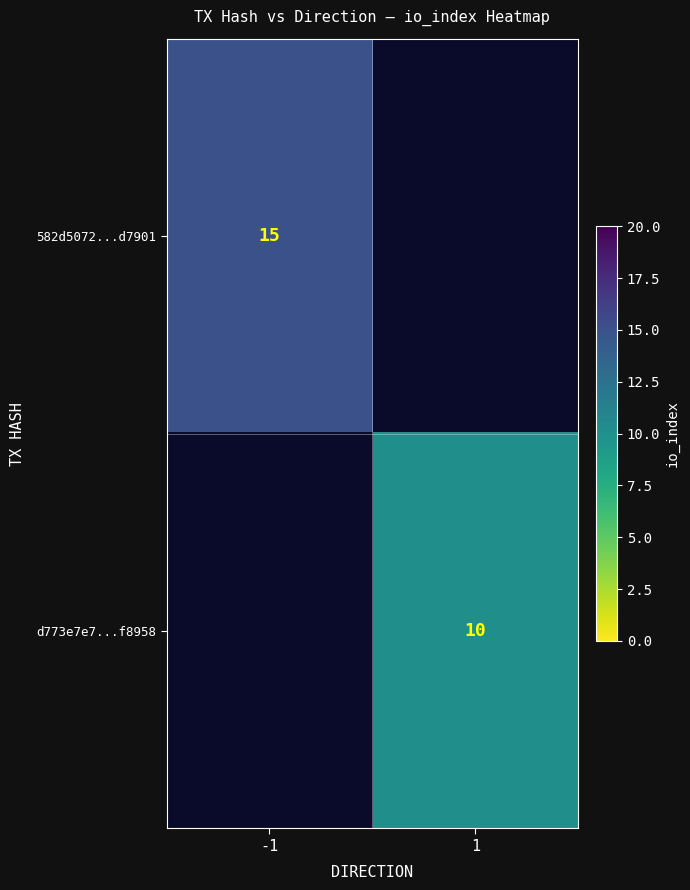

The value of d773e7e7...f8958 at 1 is 10. True or false?

True